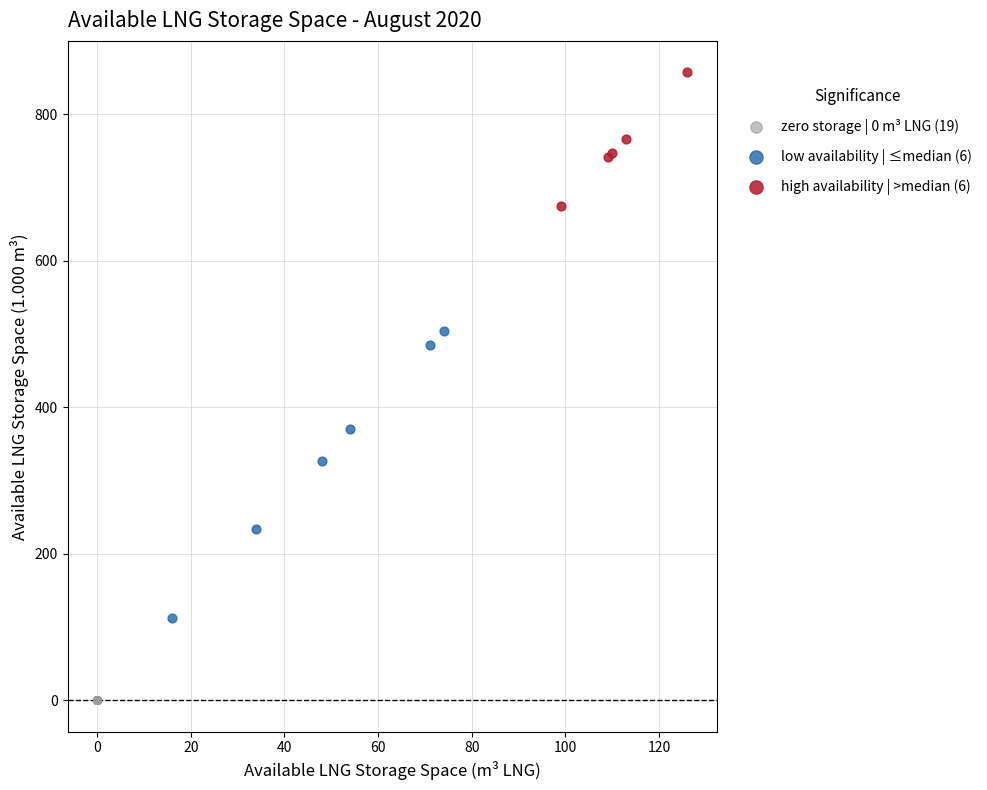

Which series contains the lowest Y value?

zero storage | 0 m³ LNG (19)